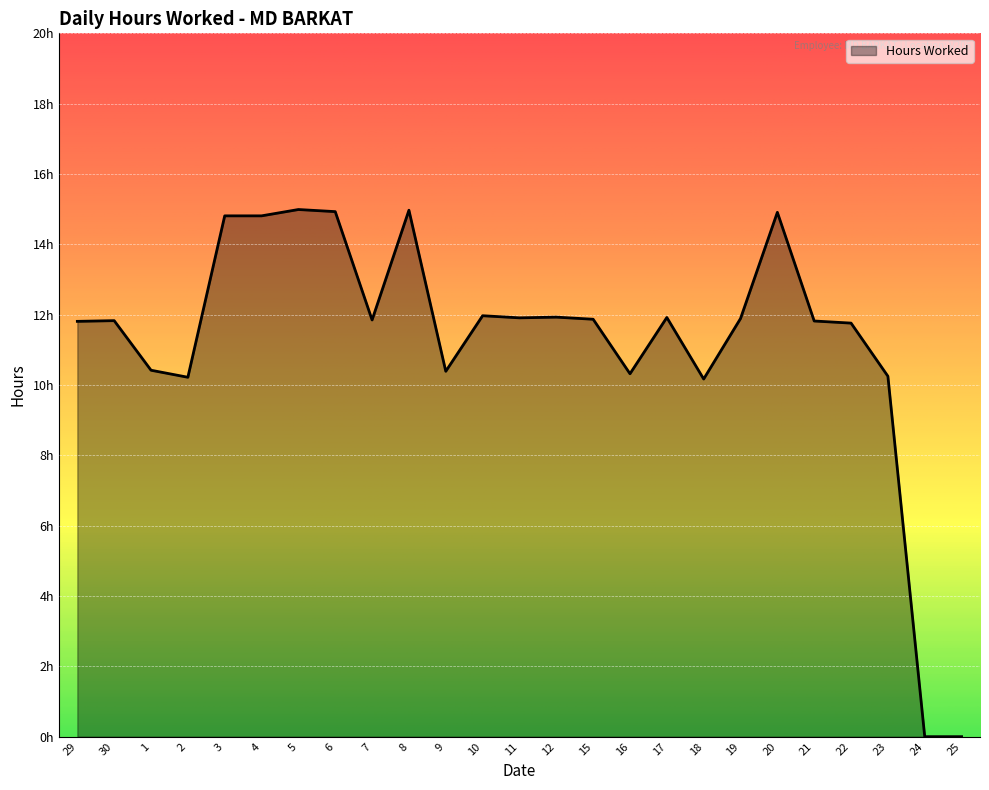

Is this an area chart (filled region under the line)?

Yes